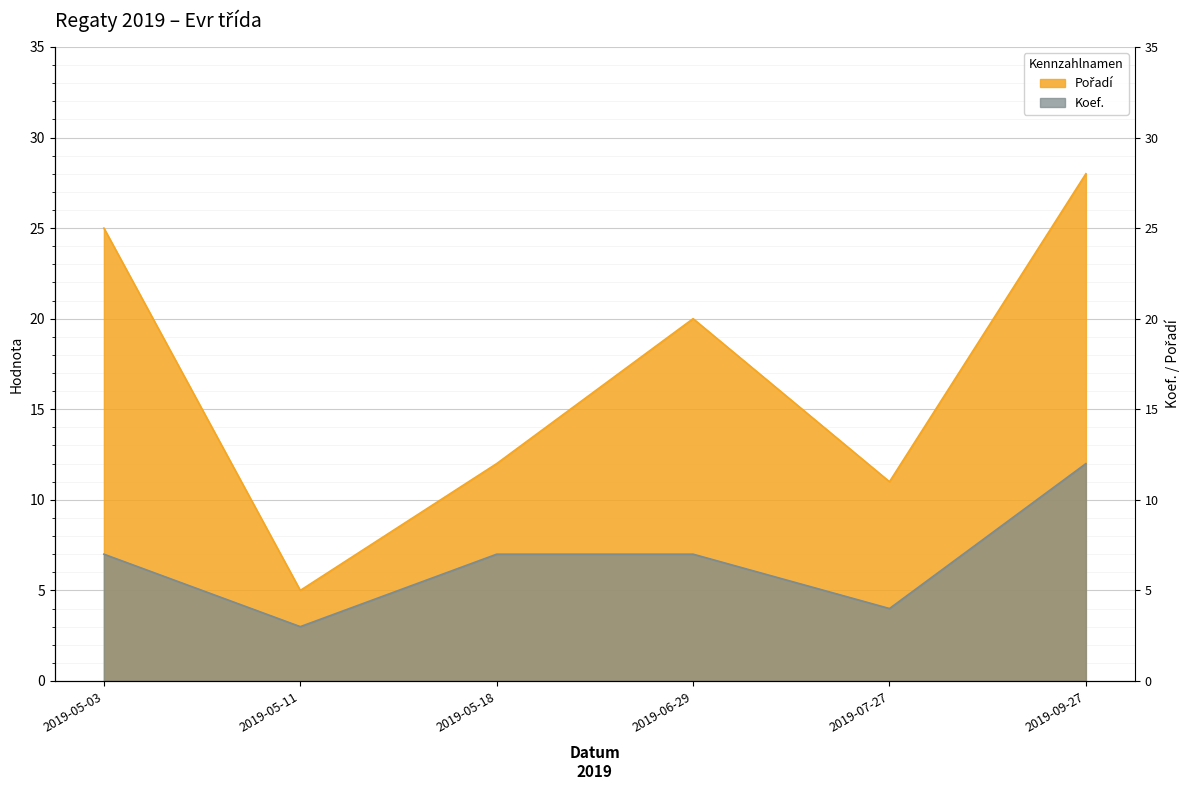

The value of Koef. at 2019-09-27 is 17. True or false?

False